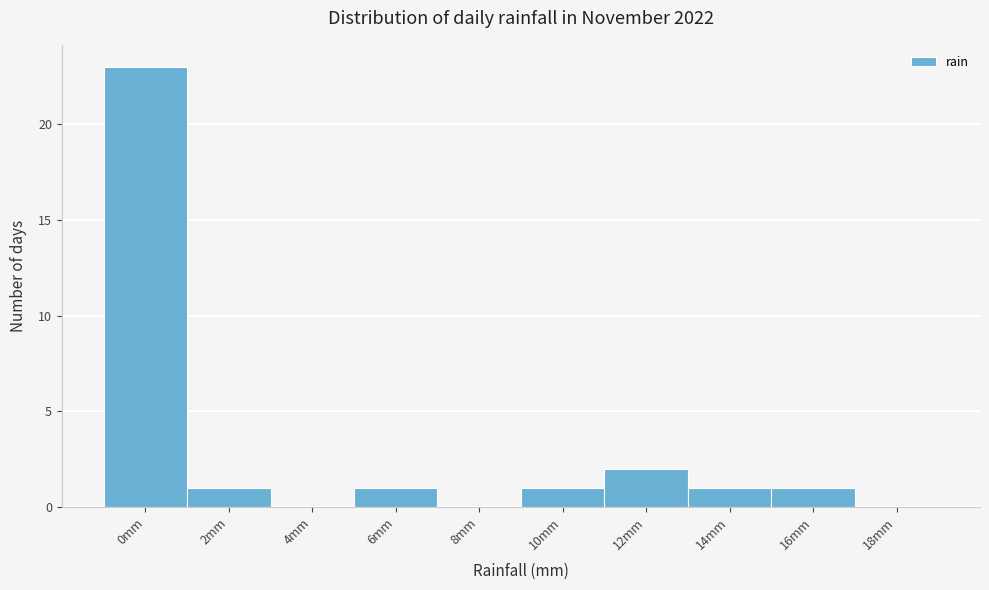

Reading left to right, extract all data points from this chart.

0mm=23	2mm=1	4mm=0	6mm=1	8mm=0	10mm=1	12mm=2	14mm=1	16mm=1	18mm=0